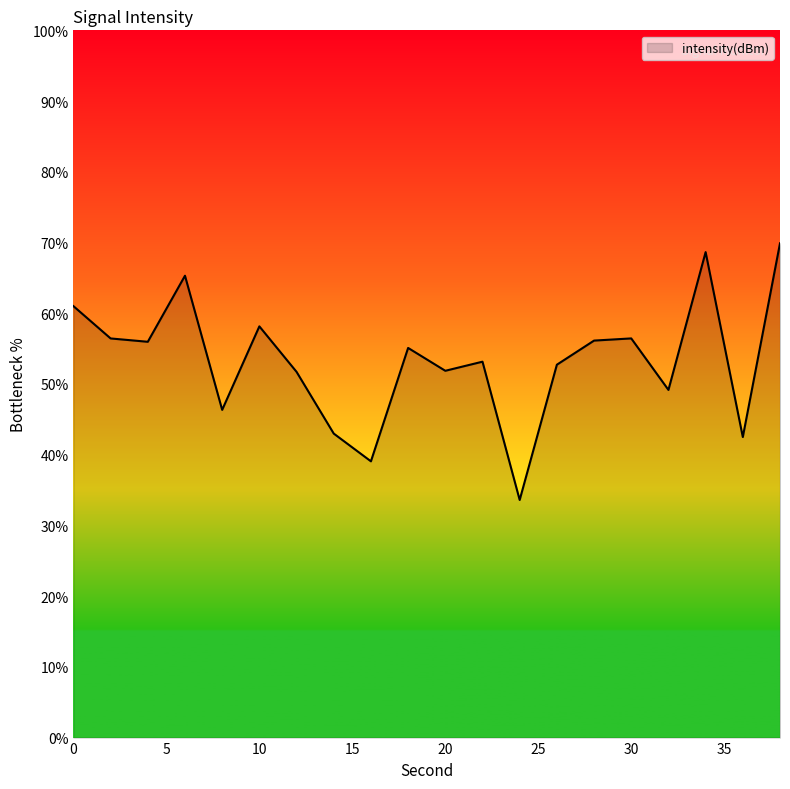

How many interior local valleys (lower than both neighbors) does the data have?

7